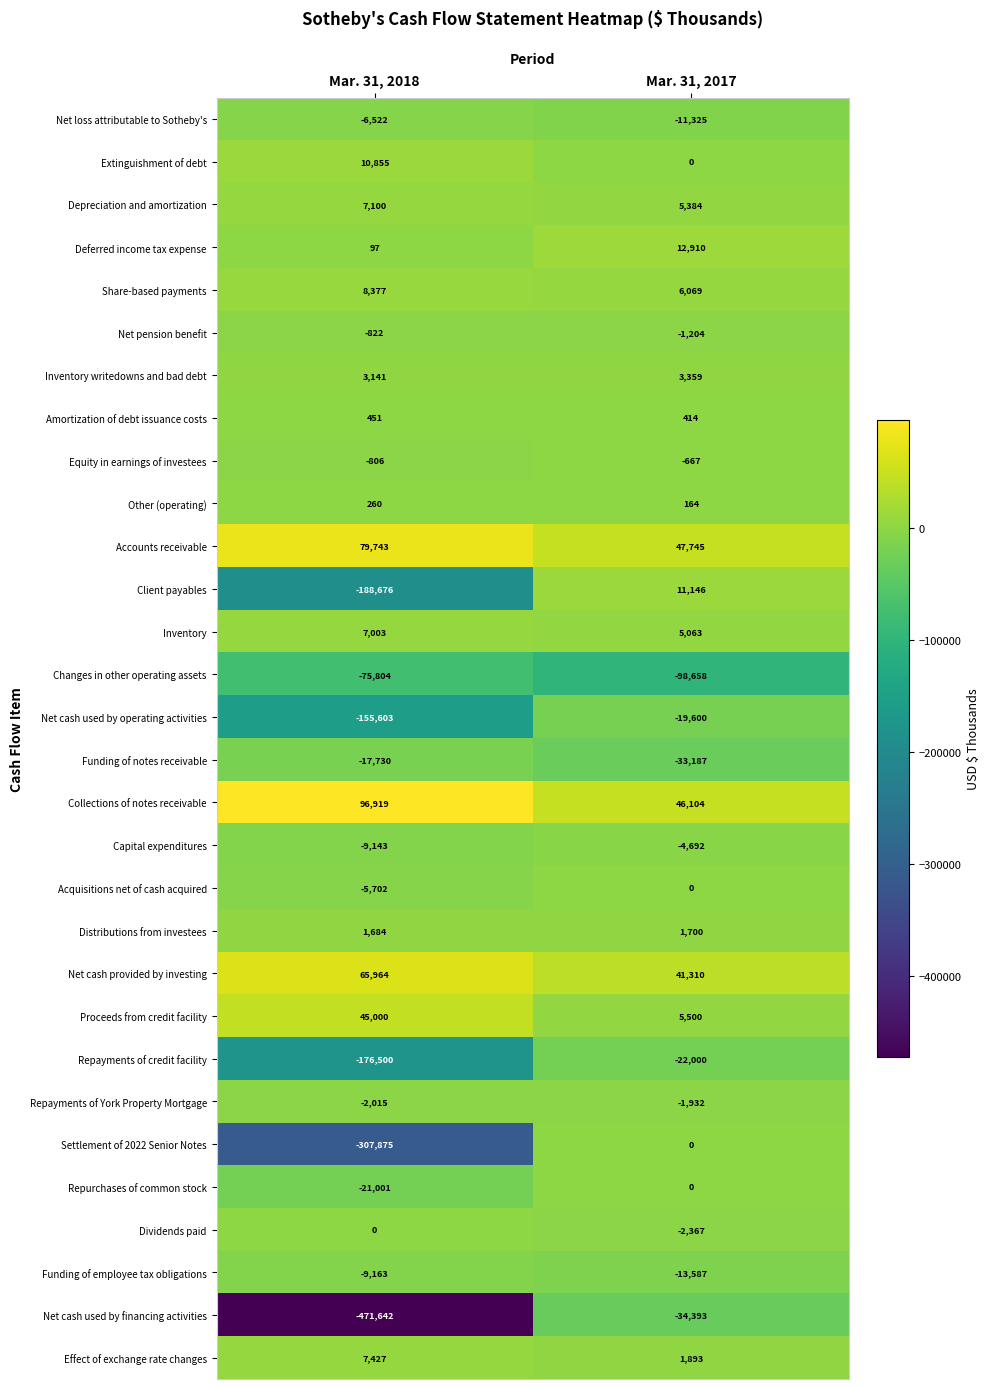

Where is Funding of employee tax obligations nearest to the value -11375?

Mar. 31, 2018